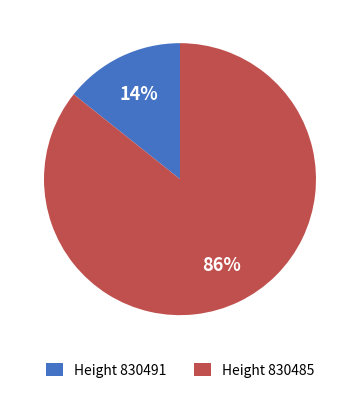

Is the sum of Height 830491 and Height 830485 greater than half?

Yes